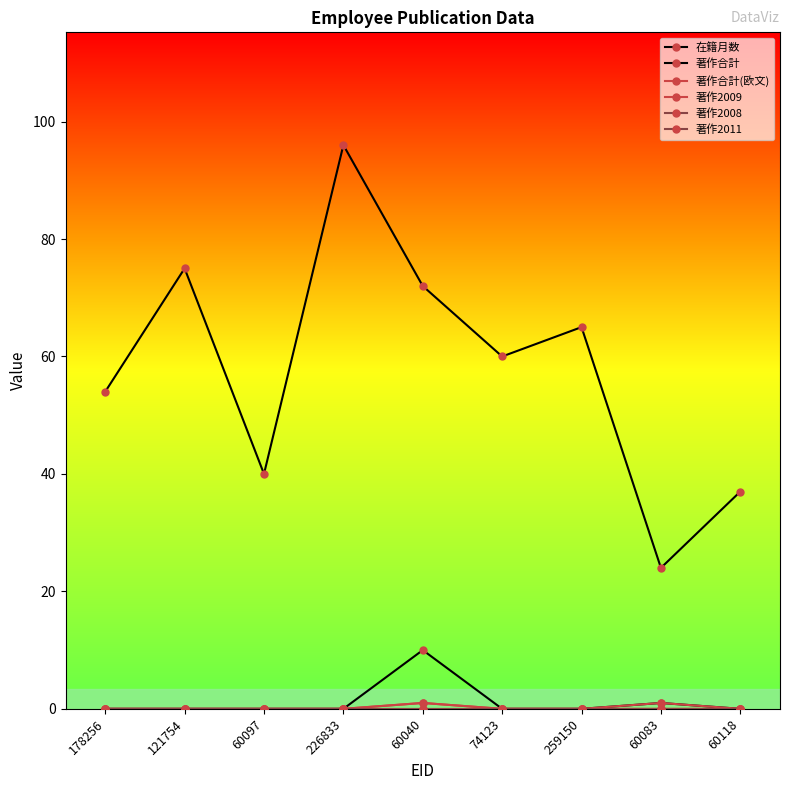

Reading left to right, what are all the values shown in this chart?

在籍月数: 54	75	40	96	72	60	65	24	37
著作合計: 0	0	0	0	10	0	0	1	0
著作合計(欧文): 0	0	0	0	1	0	0	1	0
著作2009: 0	0	0	0	1	0	0	0	0
著作2008: 0	0	0	0	0	0	0	0	0
著作2011: 0	0	0	0	0	0	0	0	0